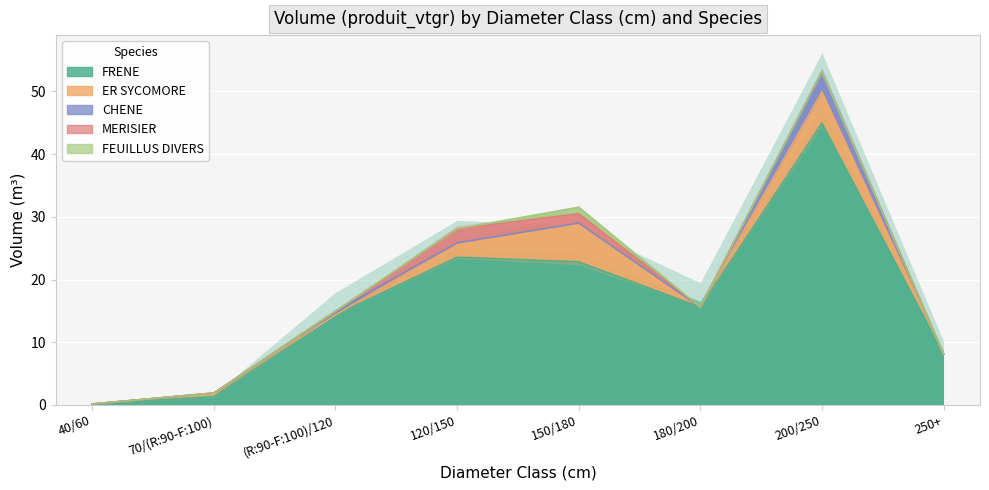

The ER SYCOMORE series shows 4.2 at 150/180. True or false?

False